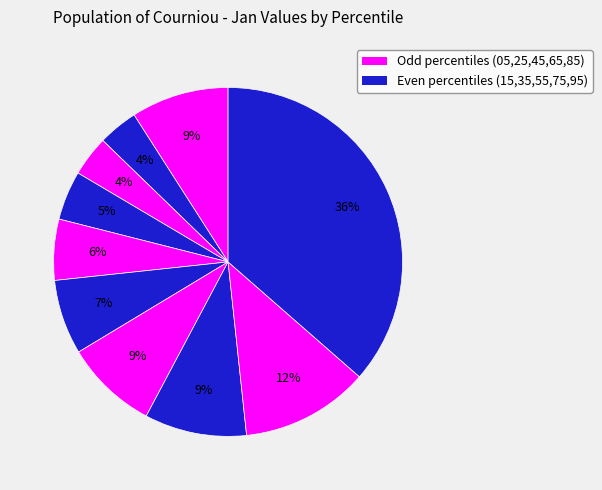

Is there a majority slice in this chart?

No